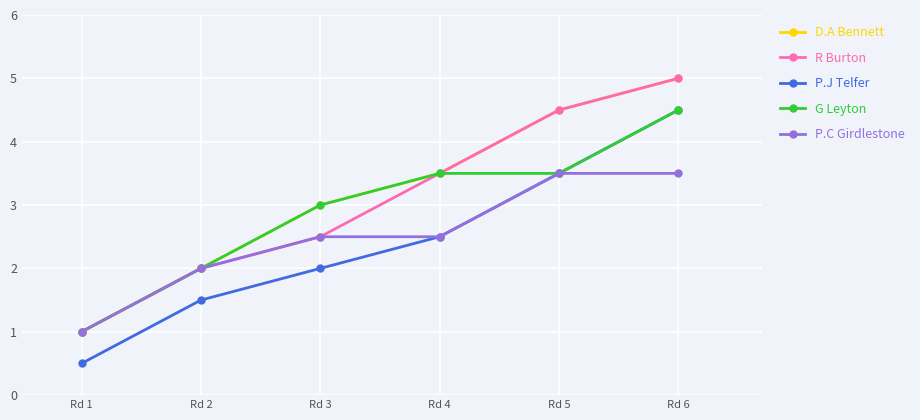

What is the difference between the highest and lowest values at Rd 1?

0.5